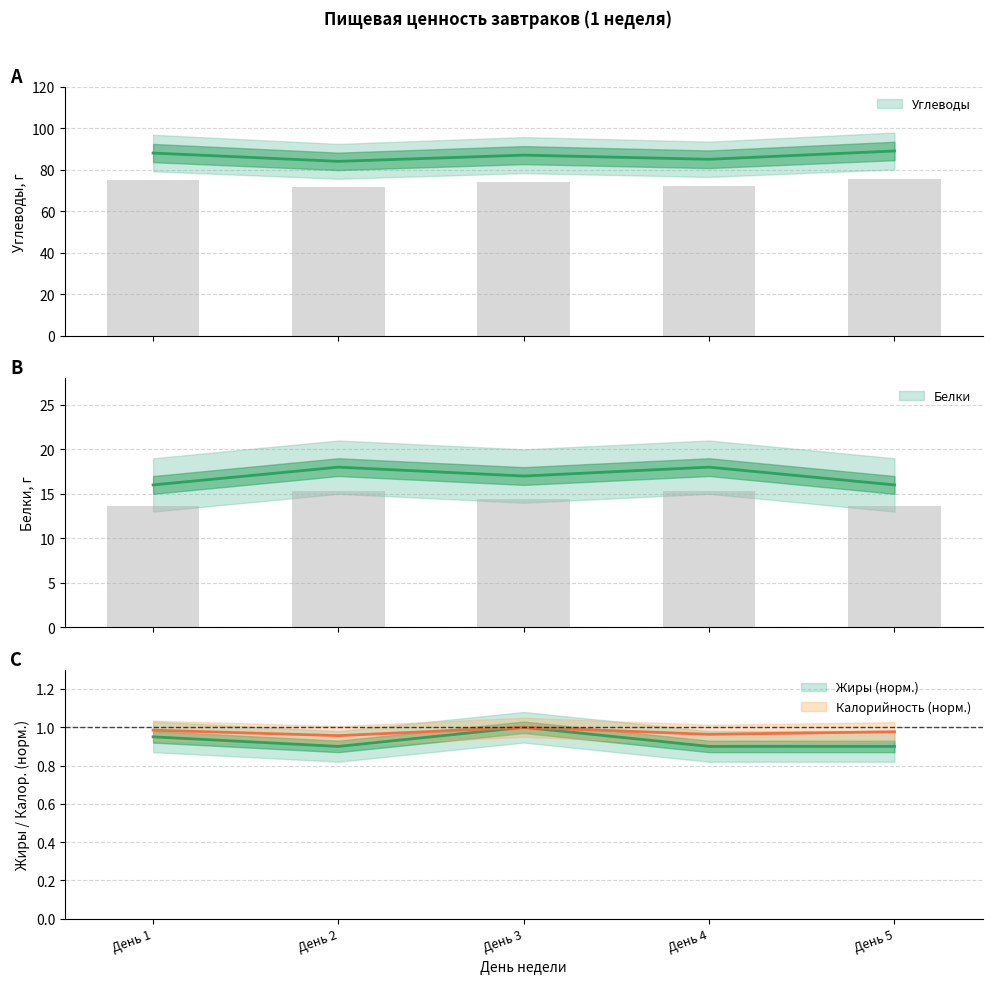

Between День 2 and День 5, which series saw the biggest shift?

Углеводы